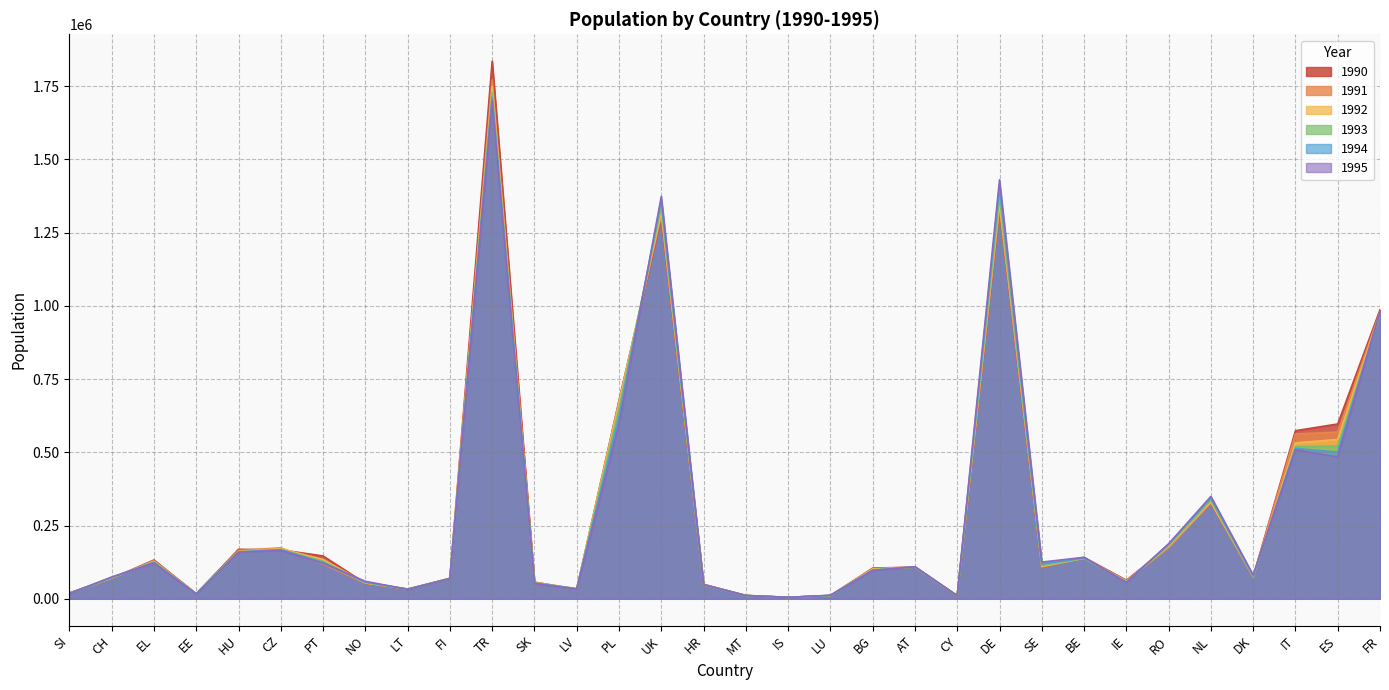

How many interior local valleys does the 1990 series have?

8